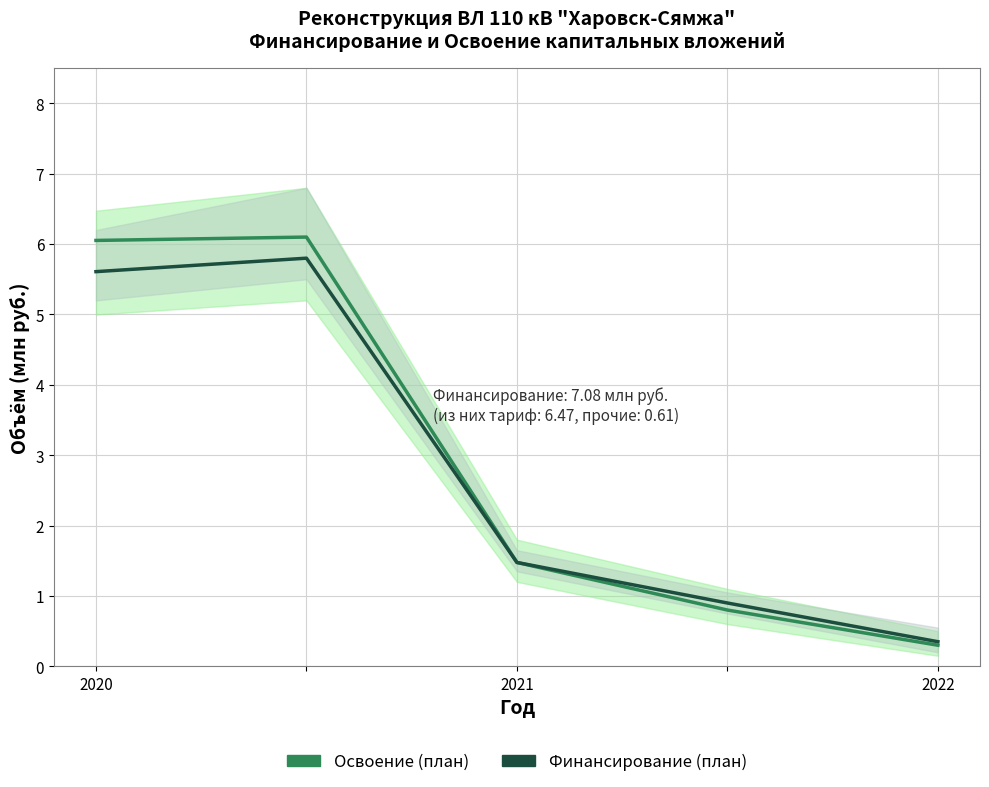

What is the value of the Финансирование (план) point at the 1st from the left?

5.6